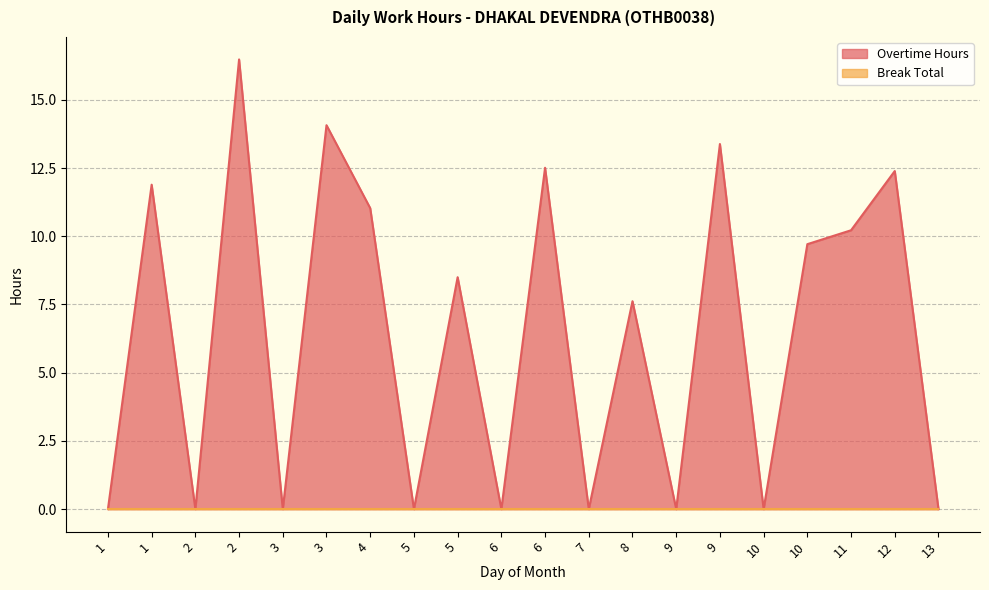

Reading left to right, transcribe all the data shown in this chart.

0.0	11.9	0.0	16.5	0.0	14.1	11.0	0.0	8.5	0.0	12.5	0.0	7.6	0.0	13.4	0.0	9.7	10.2	12.4	0.0